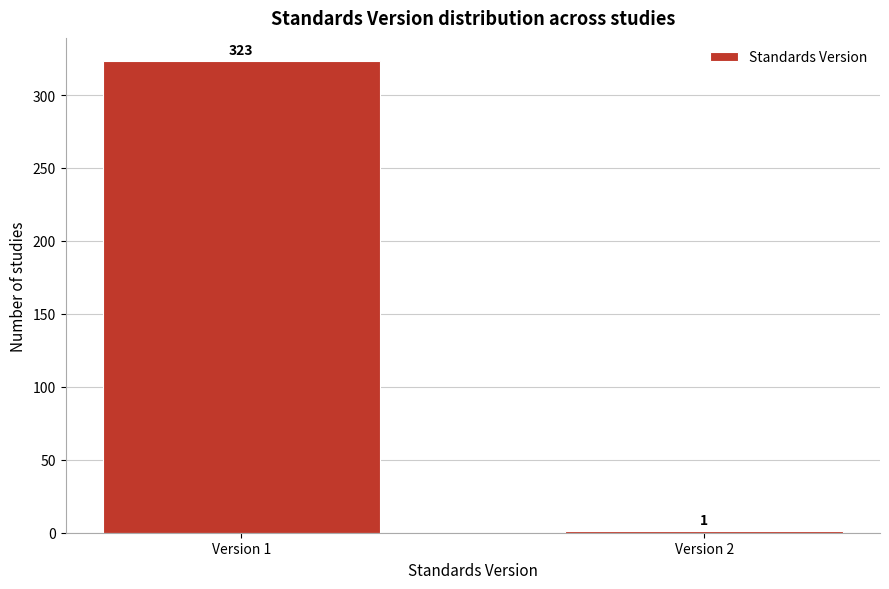

Reading left to right, list all the values displayed in this chart.

Version 1=323	Version 2=1